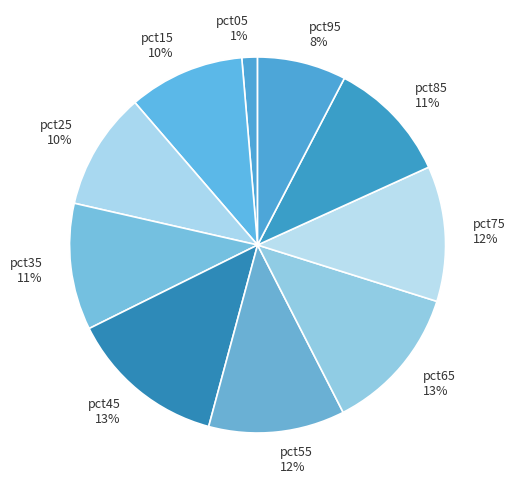

Does pct75 represent more than half of the total?

No